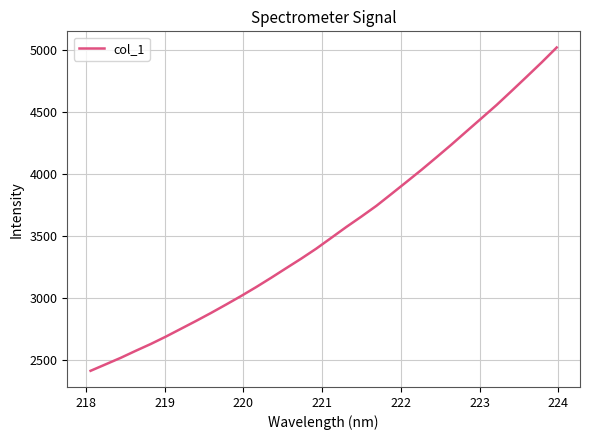

What is the difference between the maximum and minimum values?

2606.2